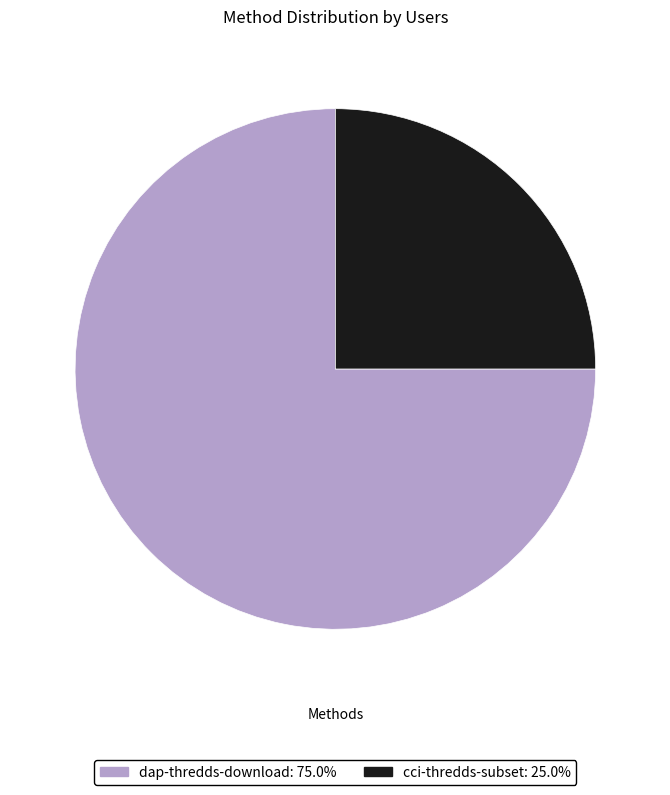

Between dap-thredds-download and cci-thredds-subset, which is larger?

dap-thredds-download